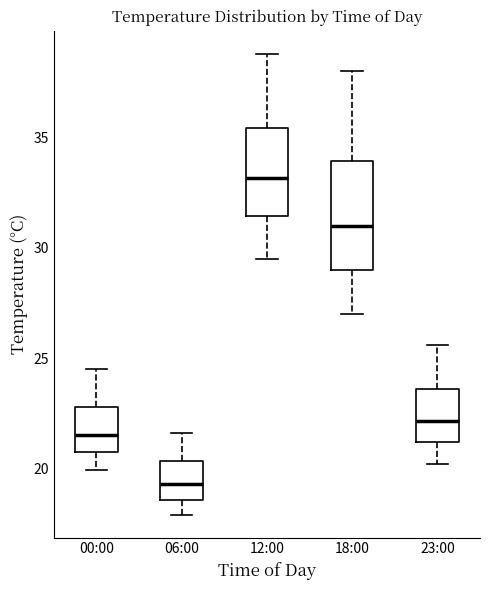

Where is the upper edge of the box for 23:00 on the y-axis? The values are not printed on the chart, so give them approximately, as read against the axis.

23.5